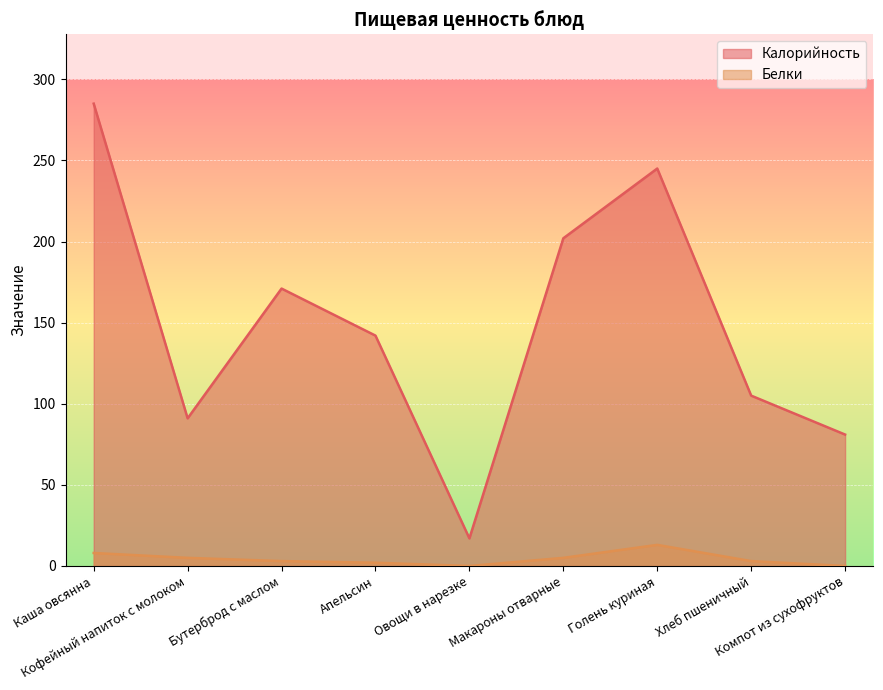

True or false: Белки and Калорийность cross at least once.

False